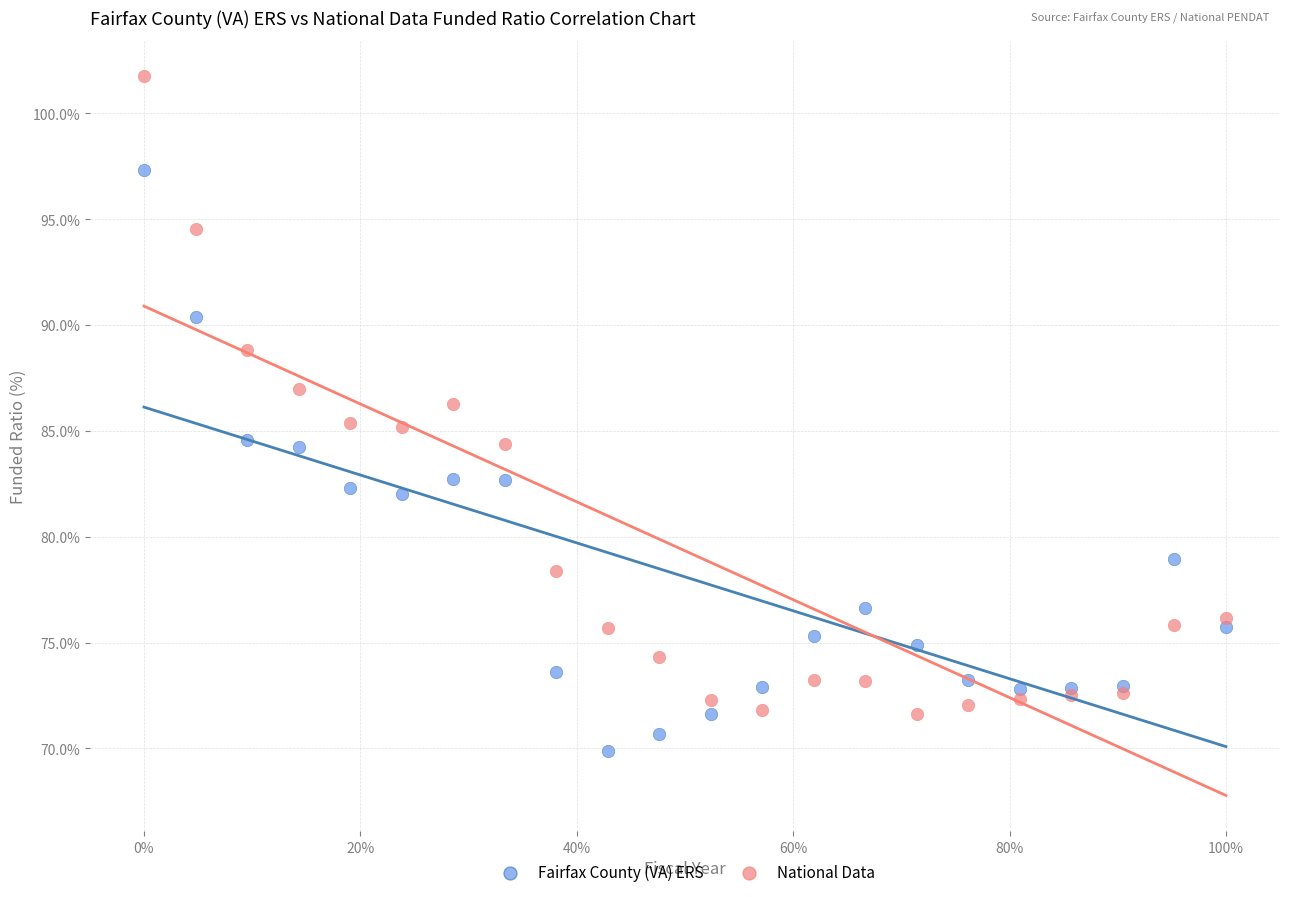

Which series contains the lowest Y value?

Fairfax County (VA) ERS